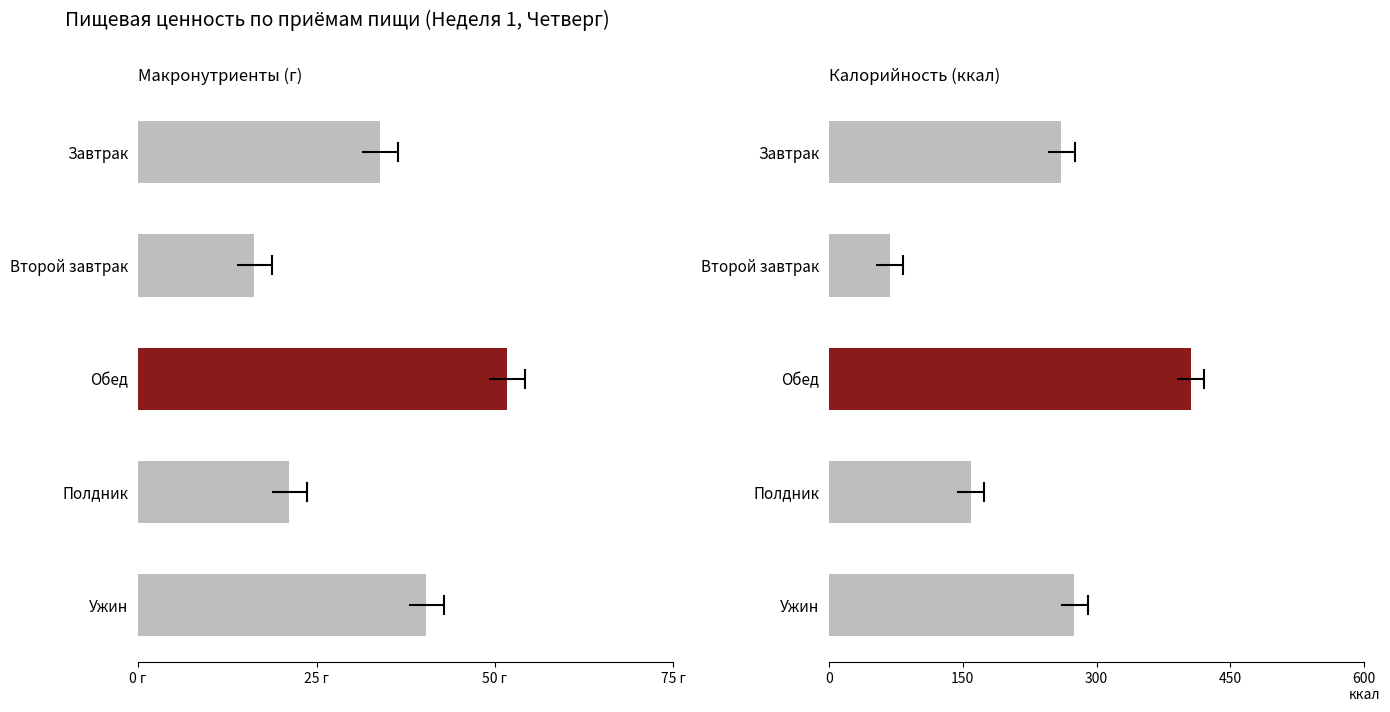

Reading right to left, list all the values displayed in this chart.

Углеводы: 40.4	21.2	51.7	16.3	33.9
Калорийность: 275.0	158.8	405.4	68.2	260.5